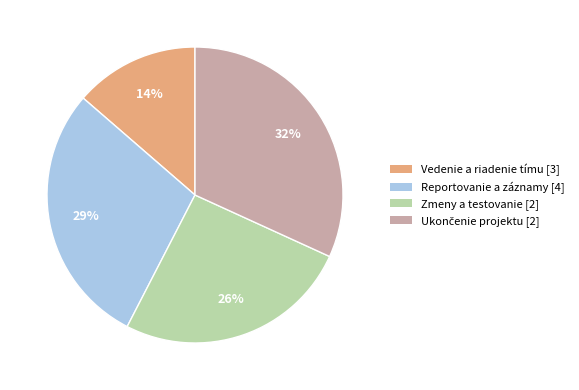

Is there any slice that represents more than half of the pie?

No